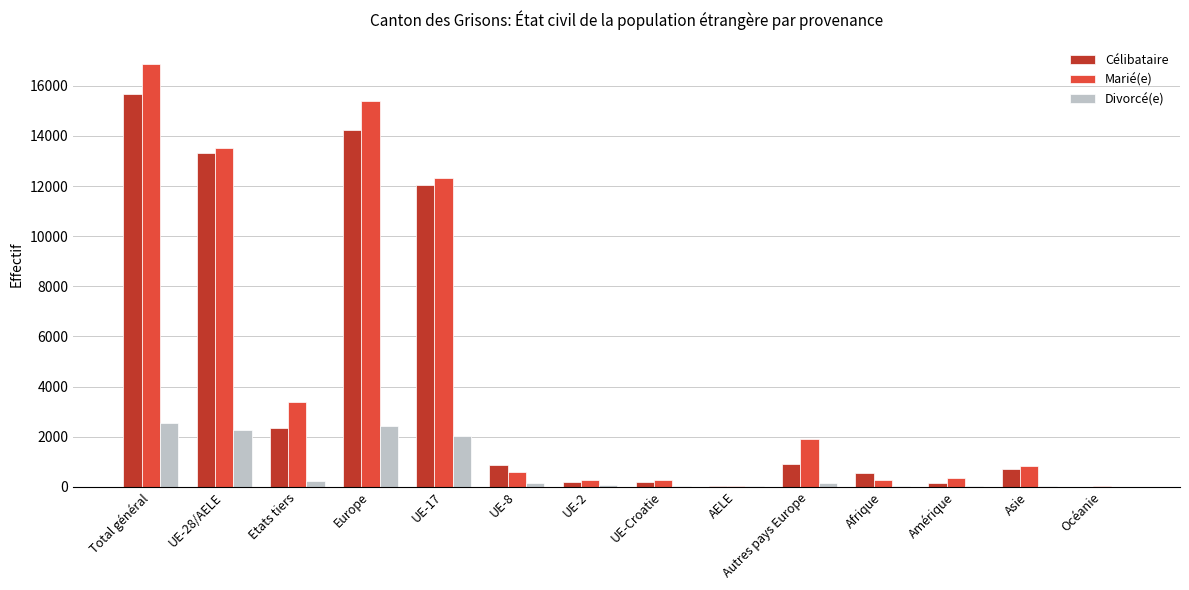

Which series has the largest total across all categories?

Marié(e)